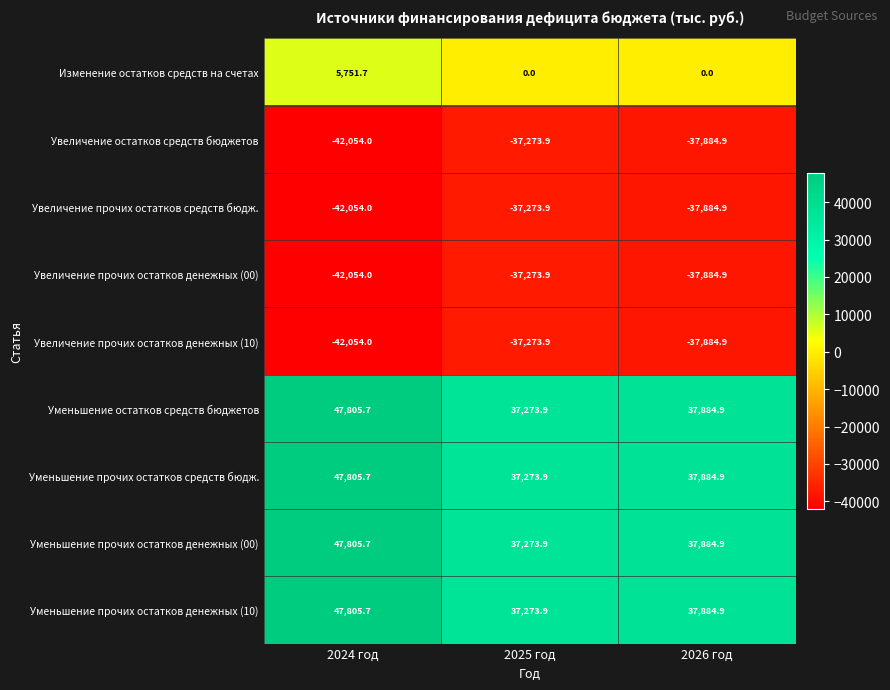

At which category is the sum across all series the highest?

2024 год